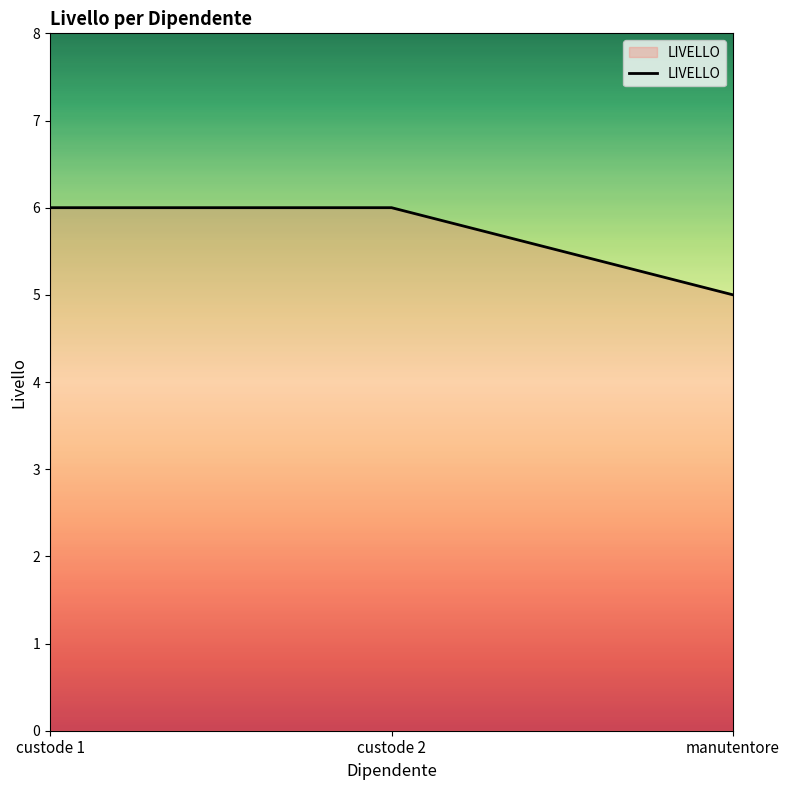

Reading left to right, transcribe all the data shown in this chart.

custode 1=6	custode 2=6	manutentore=5